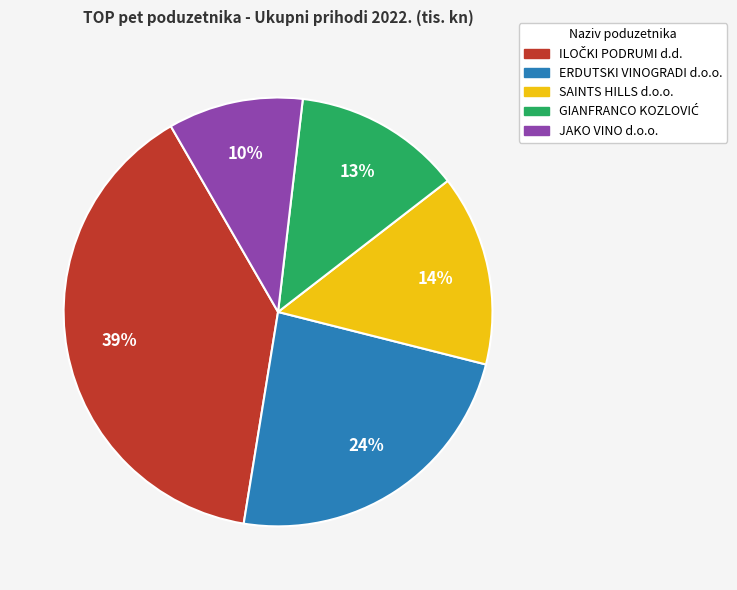

To the nearest percent, what is the difference between the JAKO VINO d.o.o. and SAINTS HILLS d.o.o. slice percentages?

4%